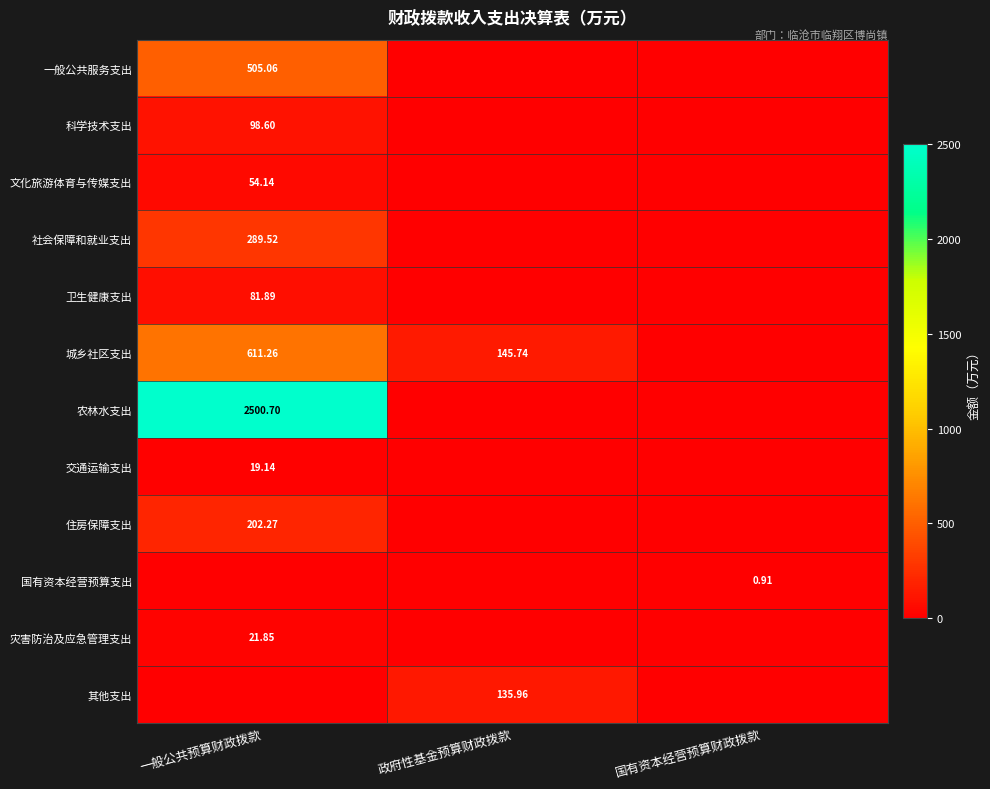

What is the sum of all 城乡社区支出 values?

757.0